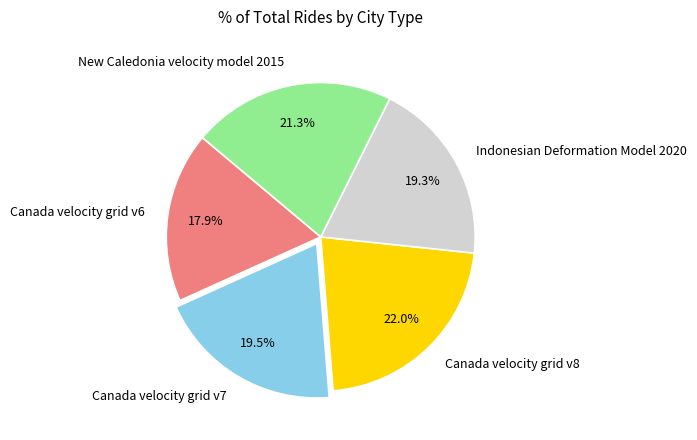

What is the largest slice in the pie chart?

Canada velocity grid v8